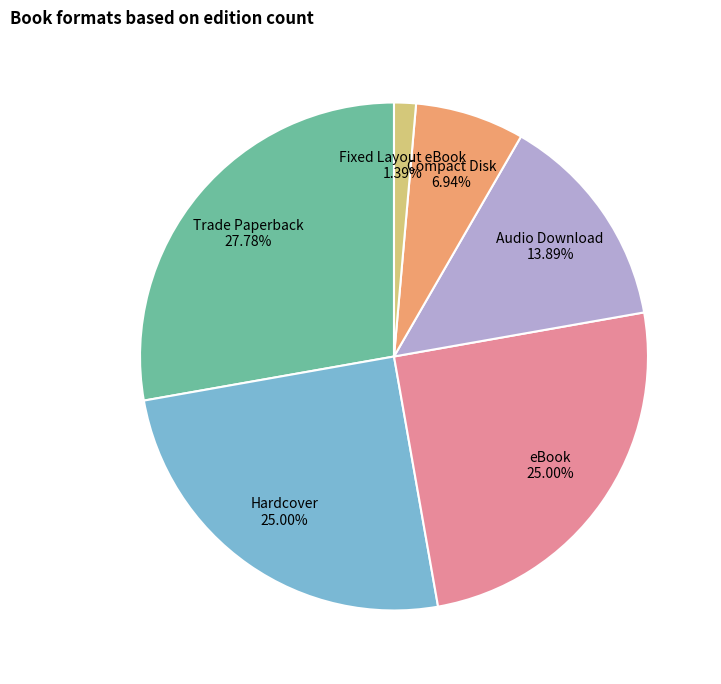

Which slice is the largest?

Trade Paperback